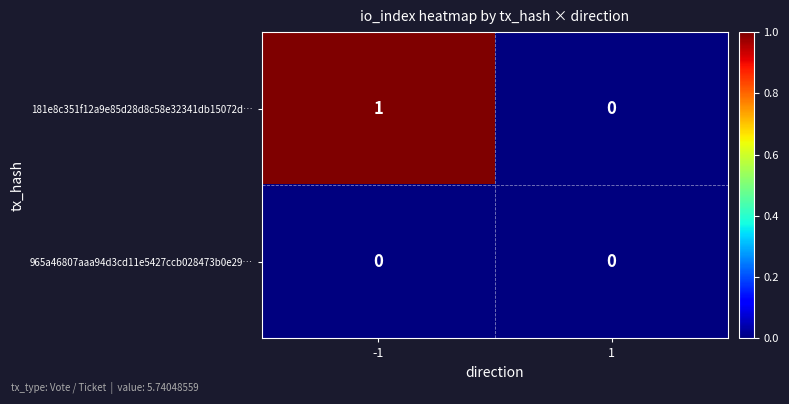

Count the number of categories in the chart.

2